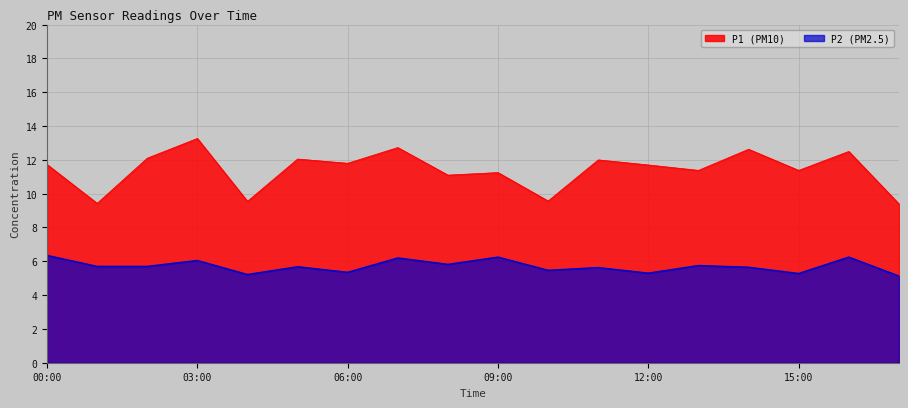

At which category is the sum across all series the highest?

03:00